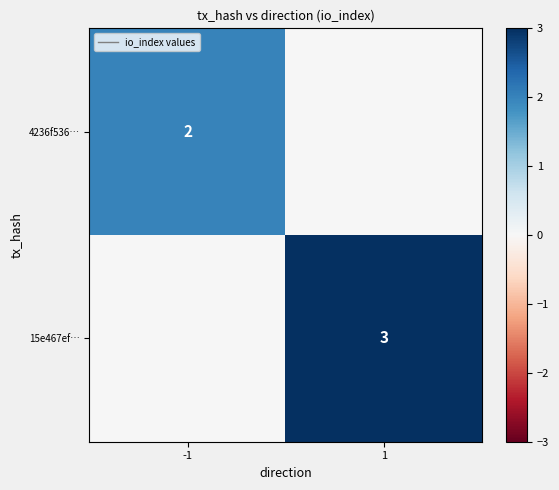

The 4236f536… series shows 2 at -1. True or false?

True